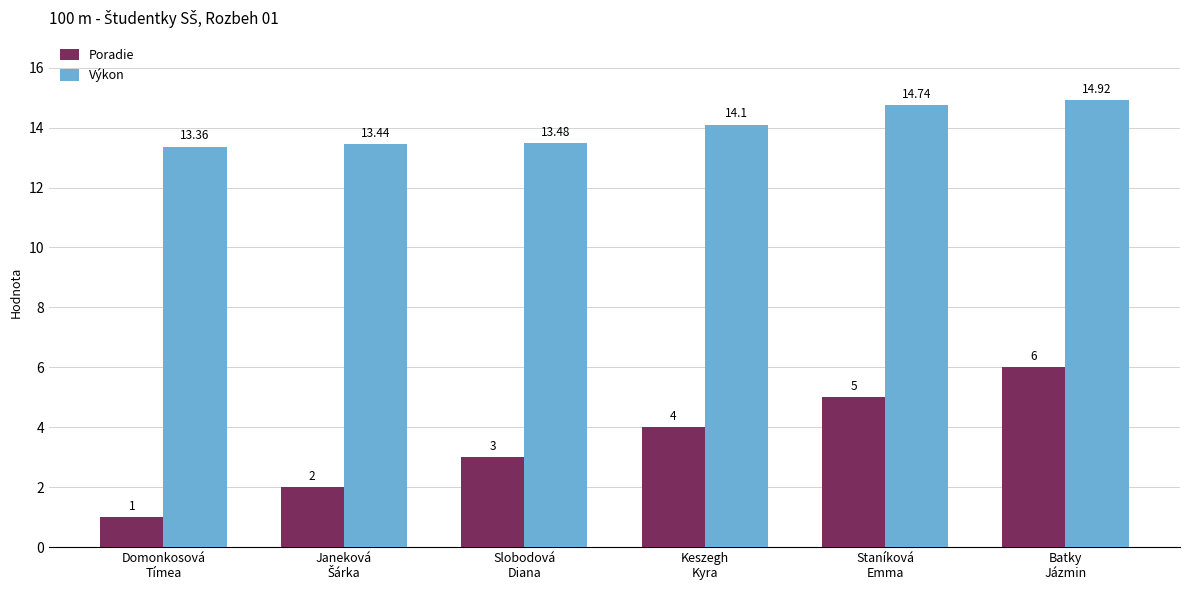

List the series in order of their peak value, highest first.

Výkon, Poradie